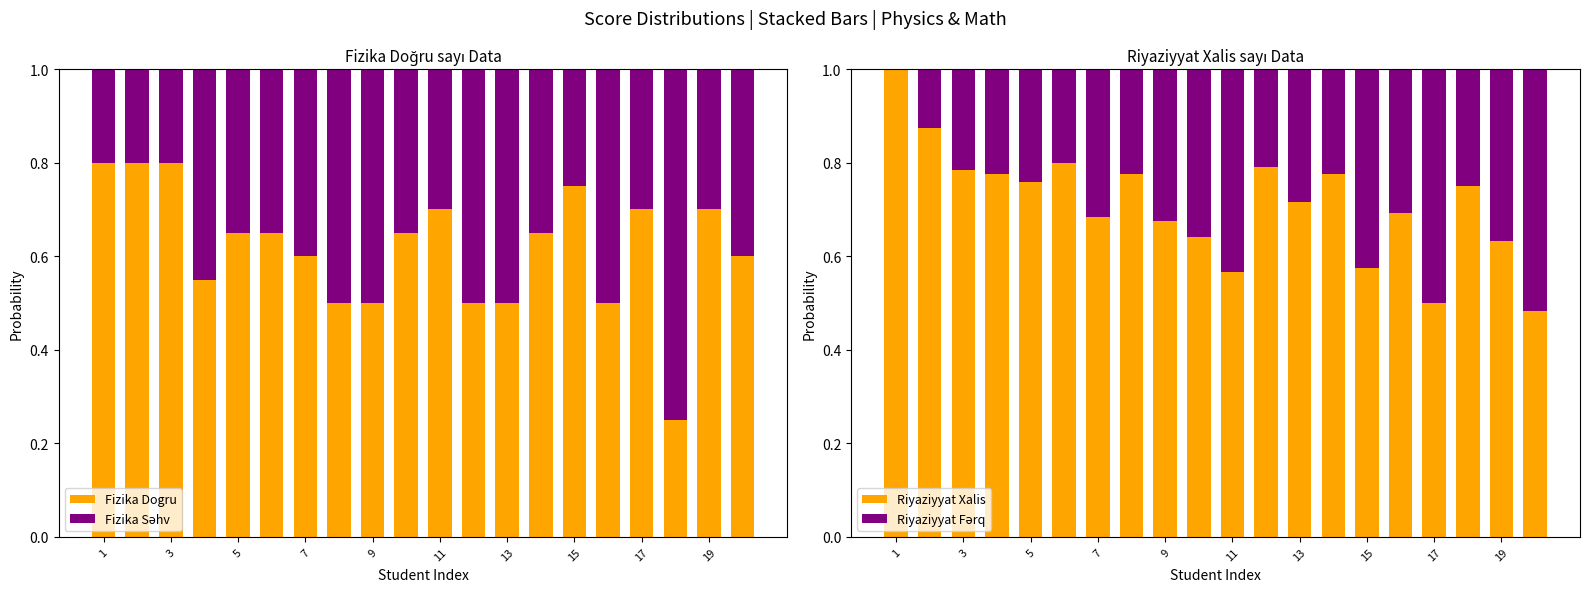

What is the difference between the maximum and minimum values in the Fizika Dogru series?

0.6